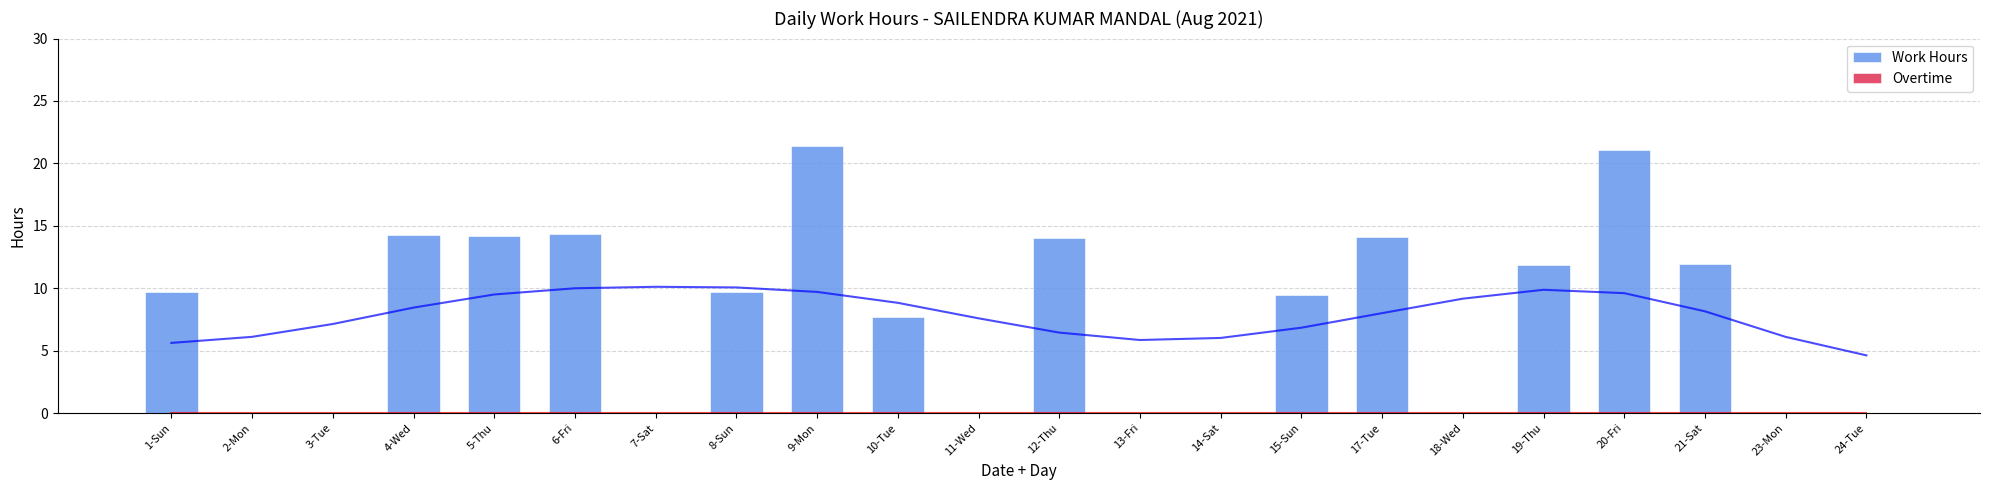

The value of Work Hours at 6-Fri is 14.3. True or false?

True